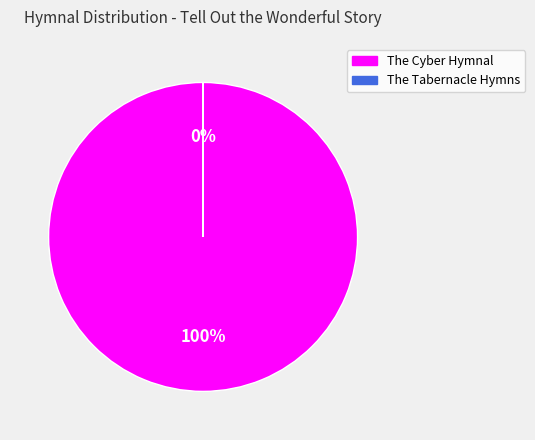

To the nearest percent, what is the difference between the largest and smallest slice percentages?

100%